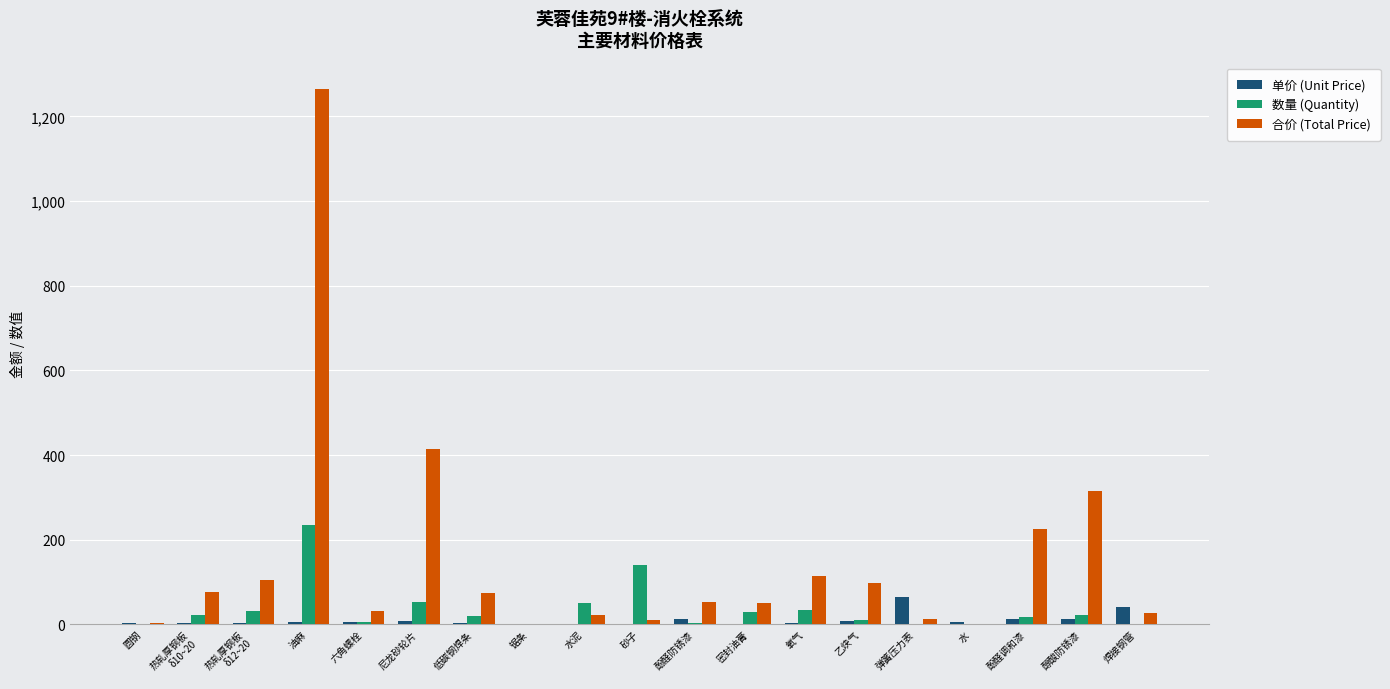

Where does the 数量 (Quantity) series first go above 20?

热轧厚钢板
δ10~20